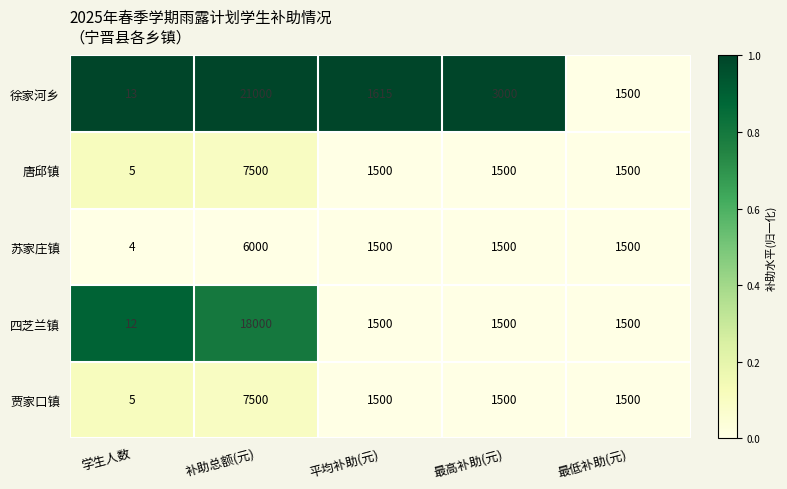

At which category is the sum across all series the highest?

补助总额(元)